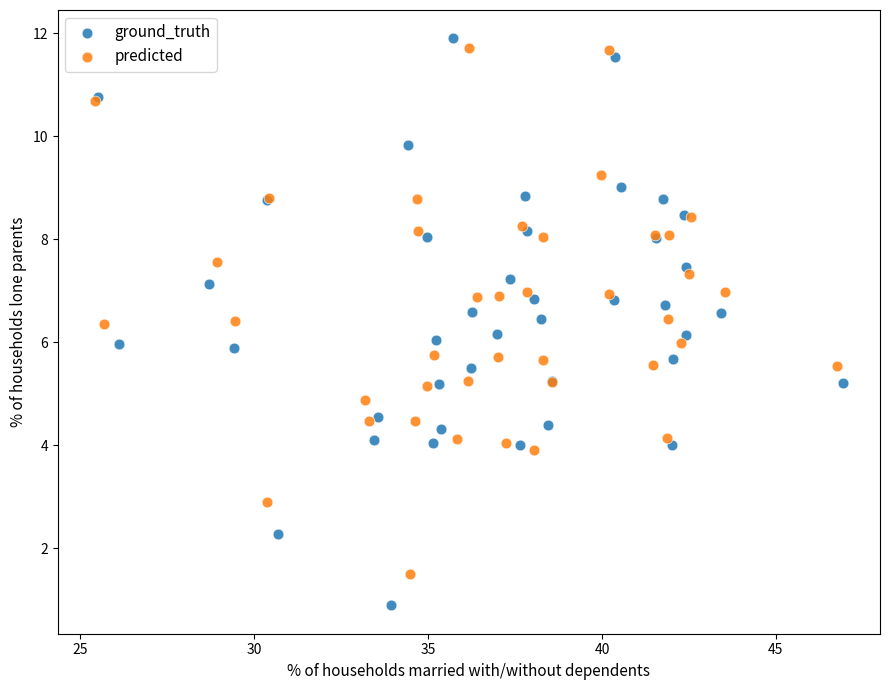

Which series has the widest spread of Y values?

ground_truth